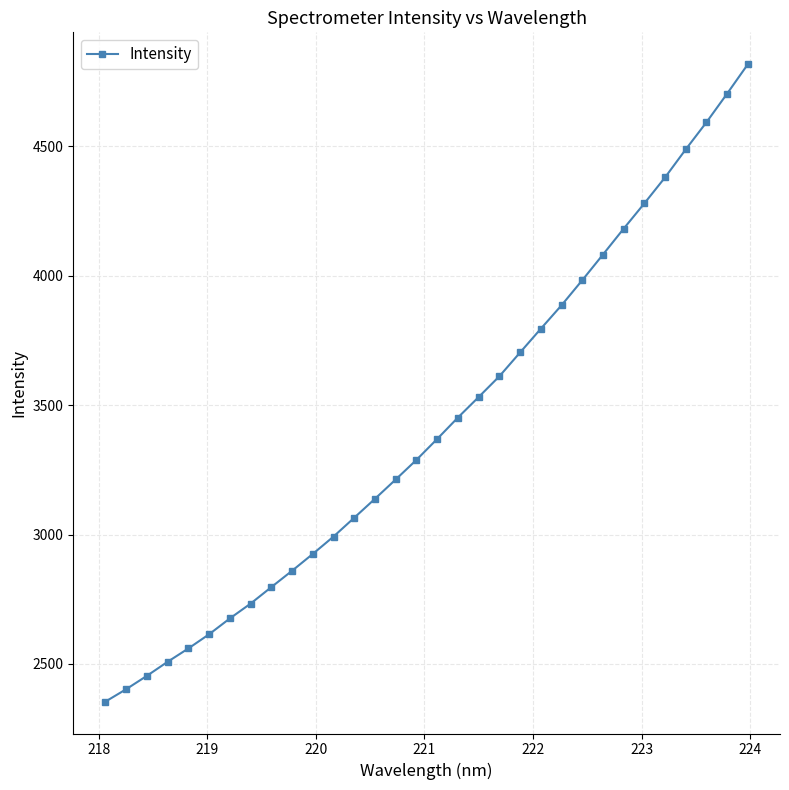

What is the value of the 14th point from the left?

3138.6